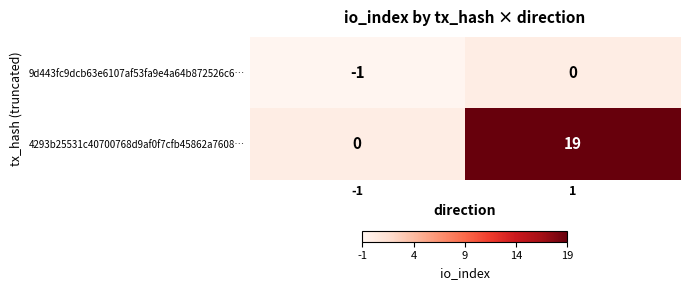

Reading right to left, transcribe all the data shown in this chart.

9d443fc9dcb63e6107af53fa9e4a64b872526c6…: 1=0	-1=-1
4293b25531c40700768d9af0f7cfb45862a7608…: 1=19	-1=0